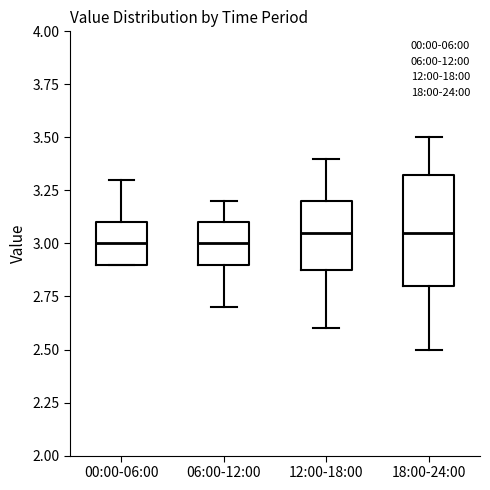

Reading left to right, transcribe this box plot: for each box, give where its median line is, the range the box spans, and where its two whiskers end, as read against the y-axis. The values are not printed on the chart, so give them approximately, as read against the axis.

00:00-06:00: median 3.00, box 2.90 to 3.10, whiskers 2.90 to 3.30
06:00-12:00: median 3.00, box 2.90 to 3.10, whiskers 2.70 to 3.20
12:00-18:00: median 3.05, box 2.90 to 3.20, whiskers 2.60 to 3.40
18:00-24:00: median 3.05, box 2.80 to 3.35, whiskers 2.50 to 3.50